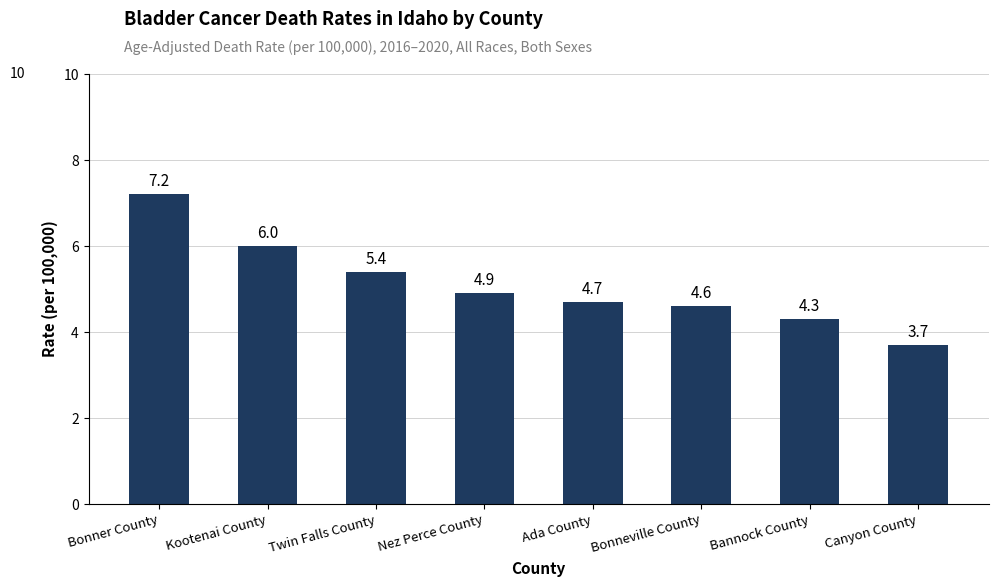

What position from the left is Nez Perce County?

4